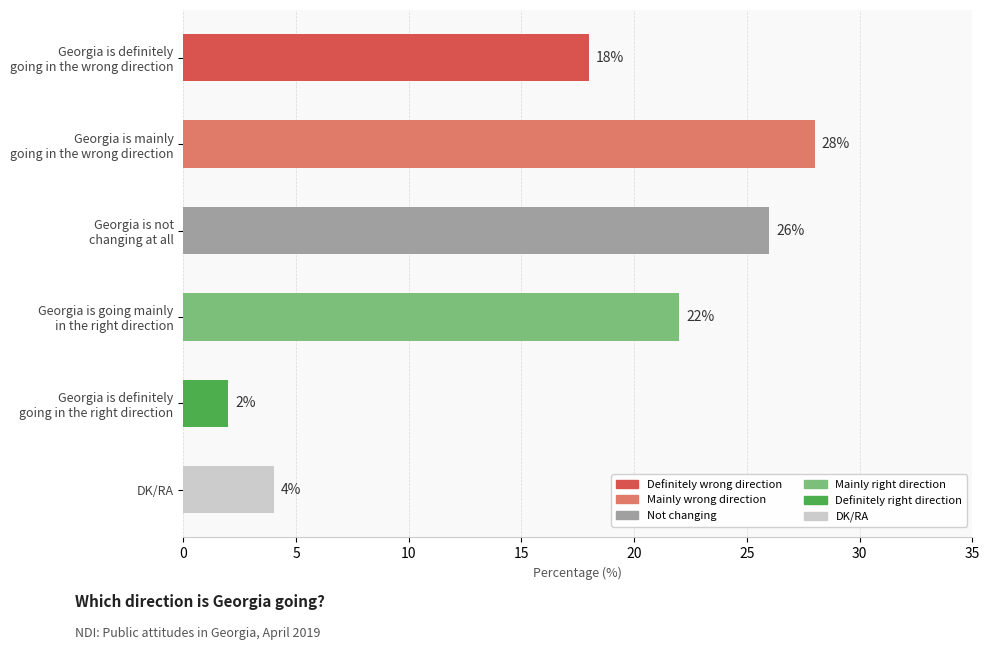

What value does the data have at DK/RA?

4